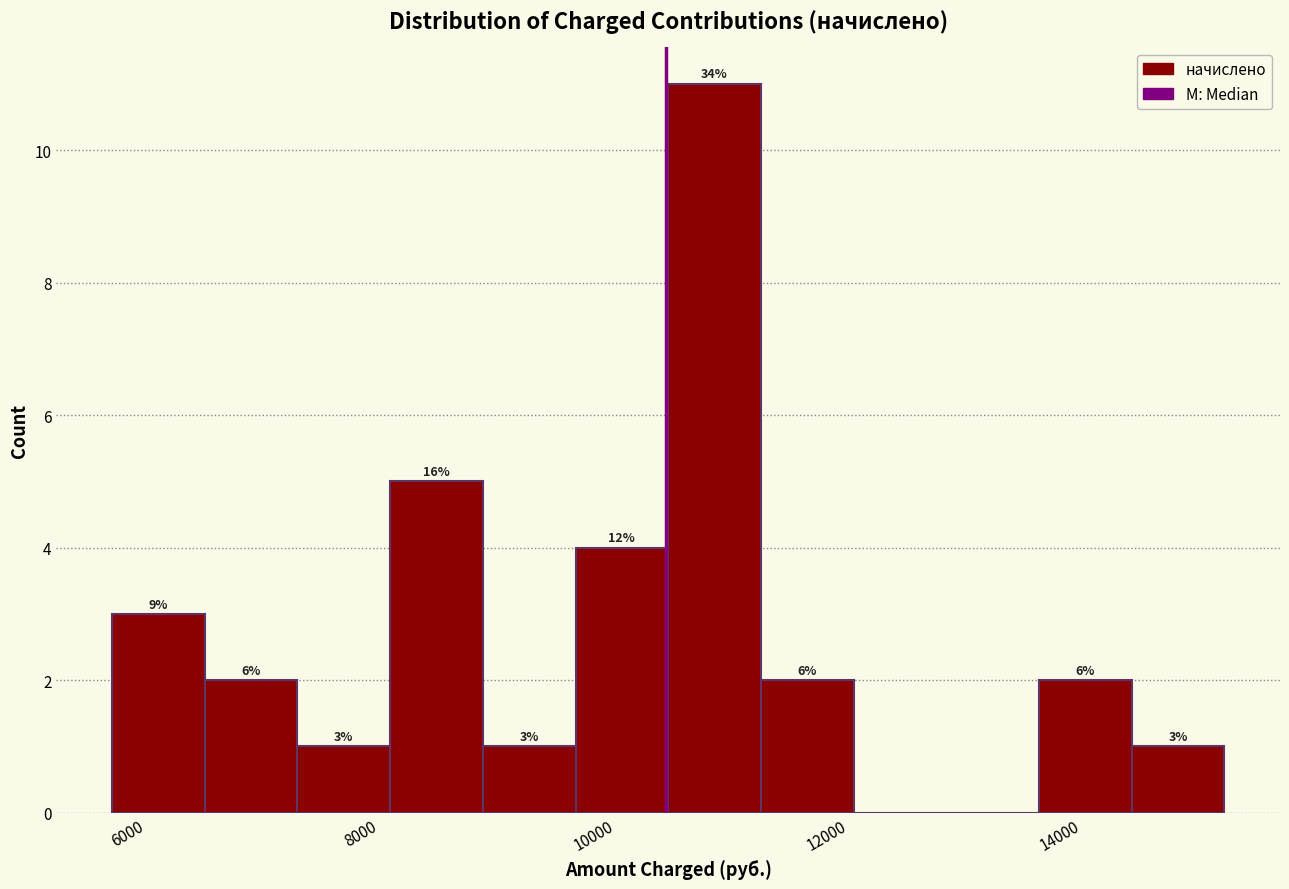

Read against the x-axis, roughly where is the centre of the tallest bar?

11000